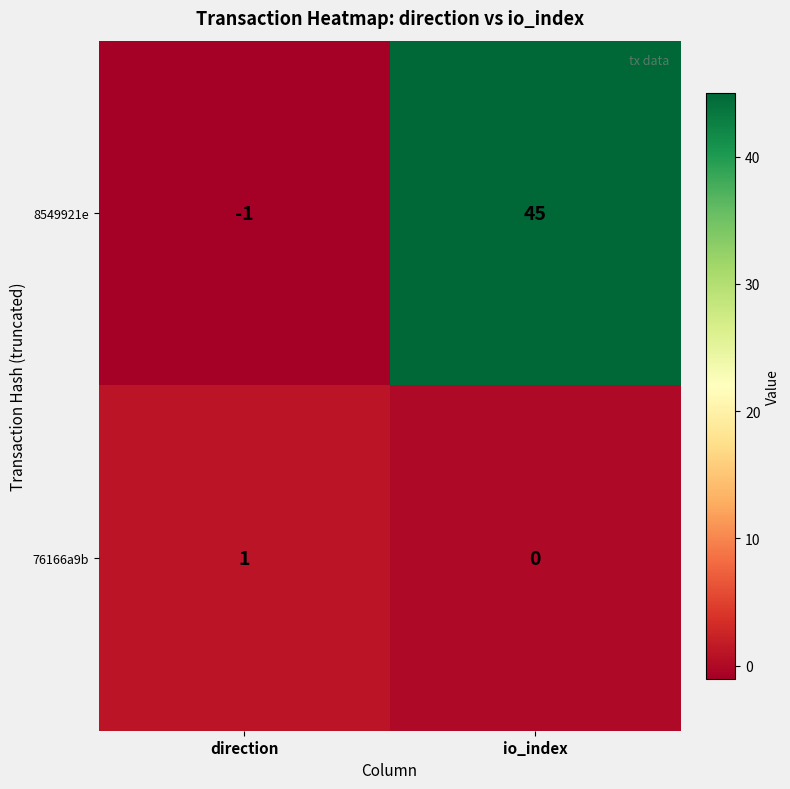

At which label is 8549921e closest to 22?

direction